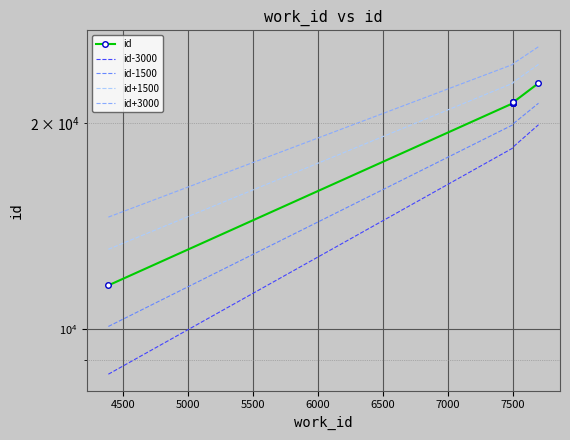

List the series in order of their overall mean, lowest first.

id-3000, id-1500, id, id+1500, id+3000